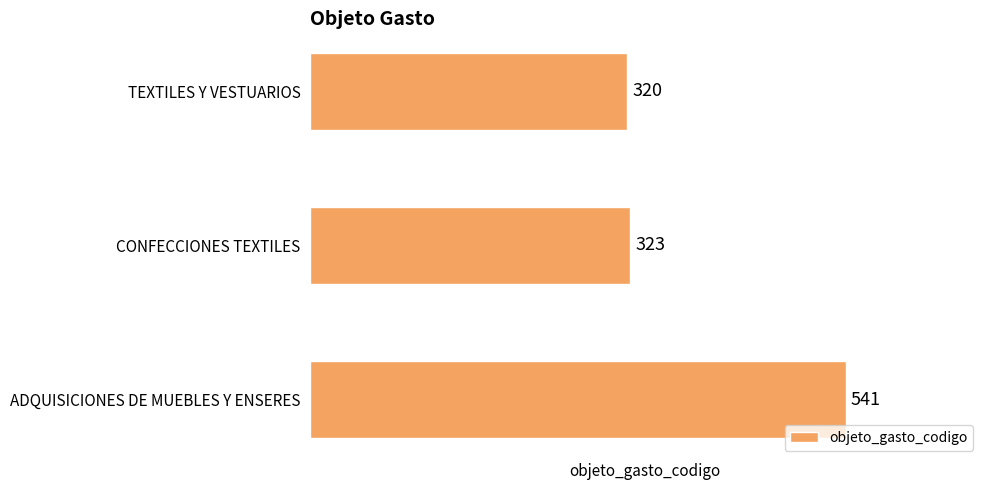

What is the change in value from CONFECCIONES TEXTILES to ADQUISICIONES DE MUEBLES Y ENSERES?

+218